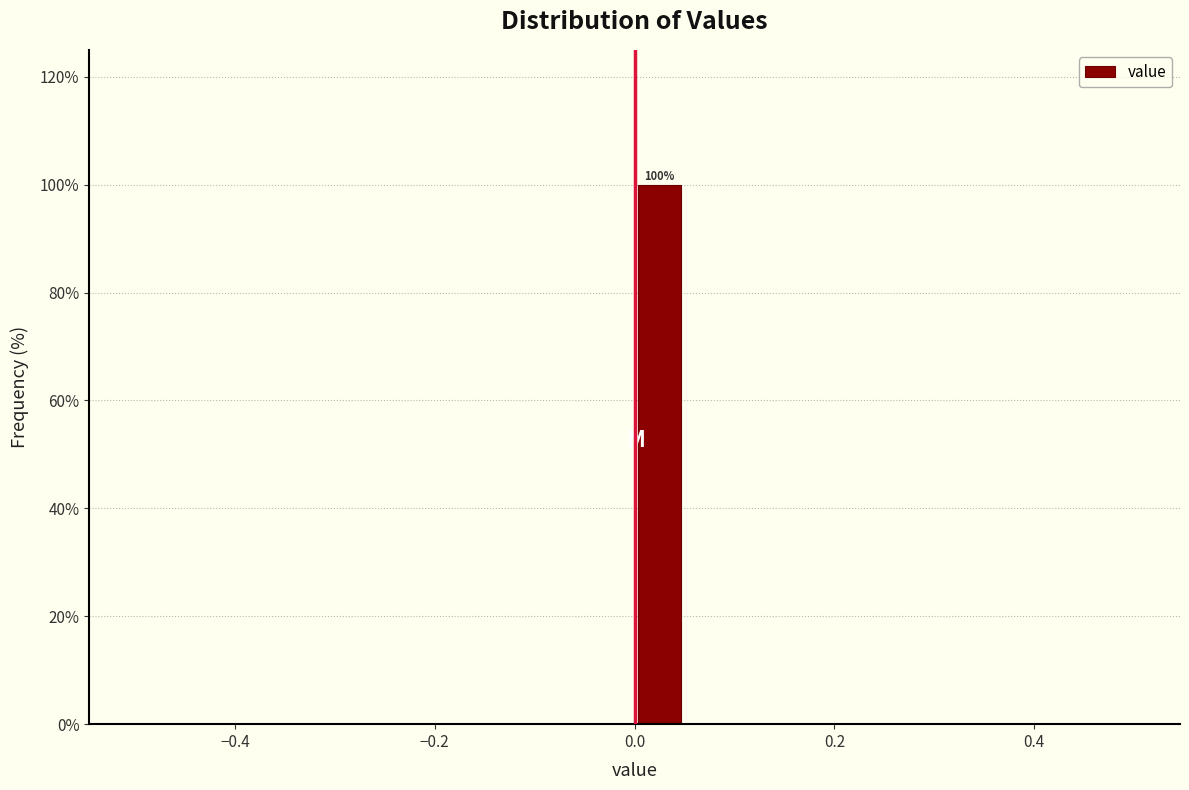

Read against the x-axis, roughly where is the centre of the tallest bar?

0.02